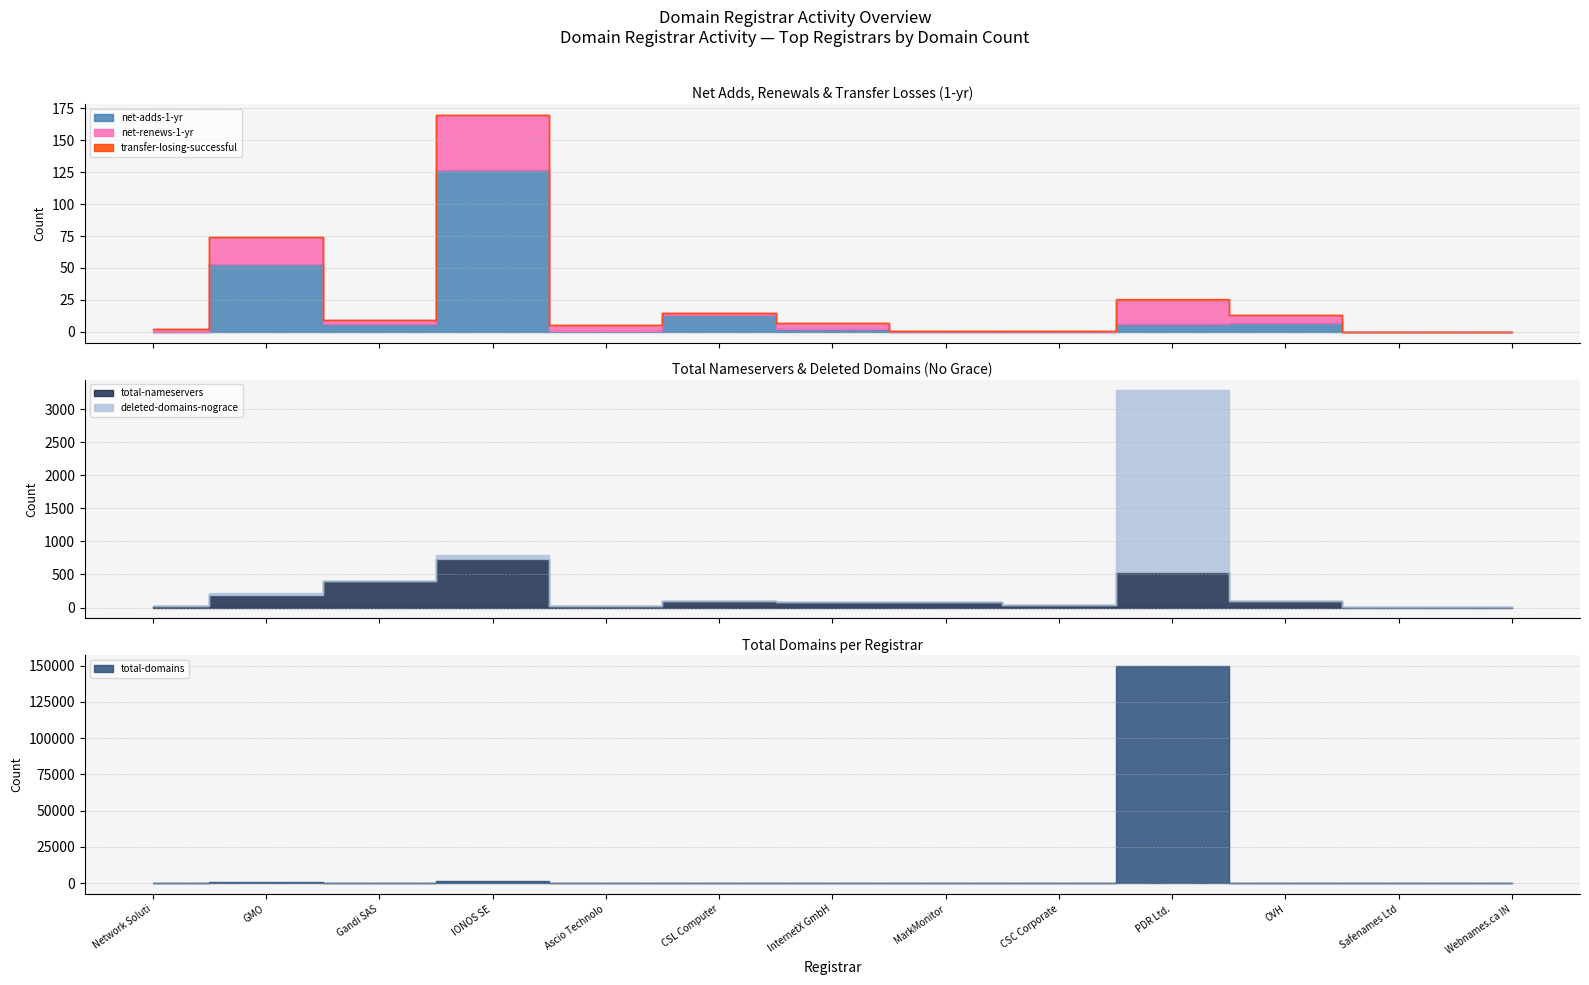

At which label is total-nameservers closest to 369?

Gandi SAS